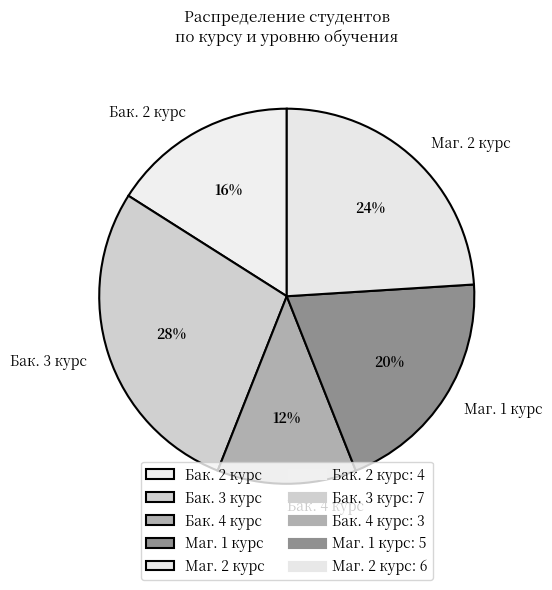

What percentage is the Бак. 4 курс slice, to the nearest percent?

12%